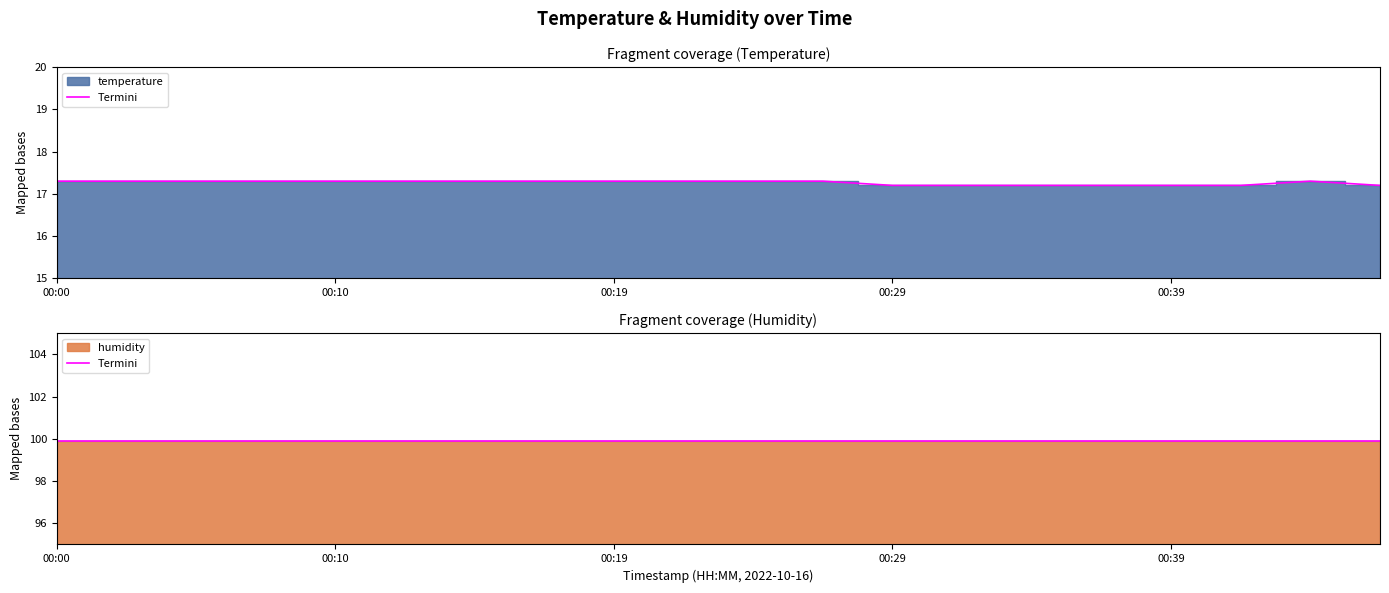

What is the greatest value displayed?

17.3